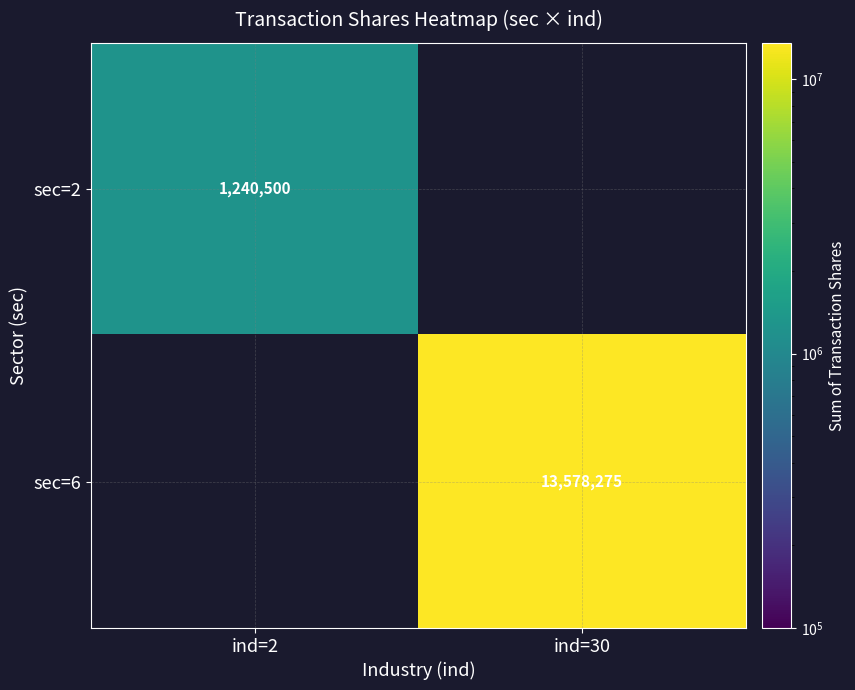

Count the number of data series in this chart.

2